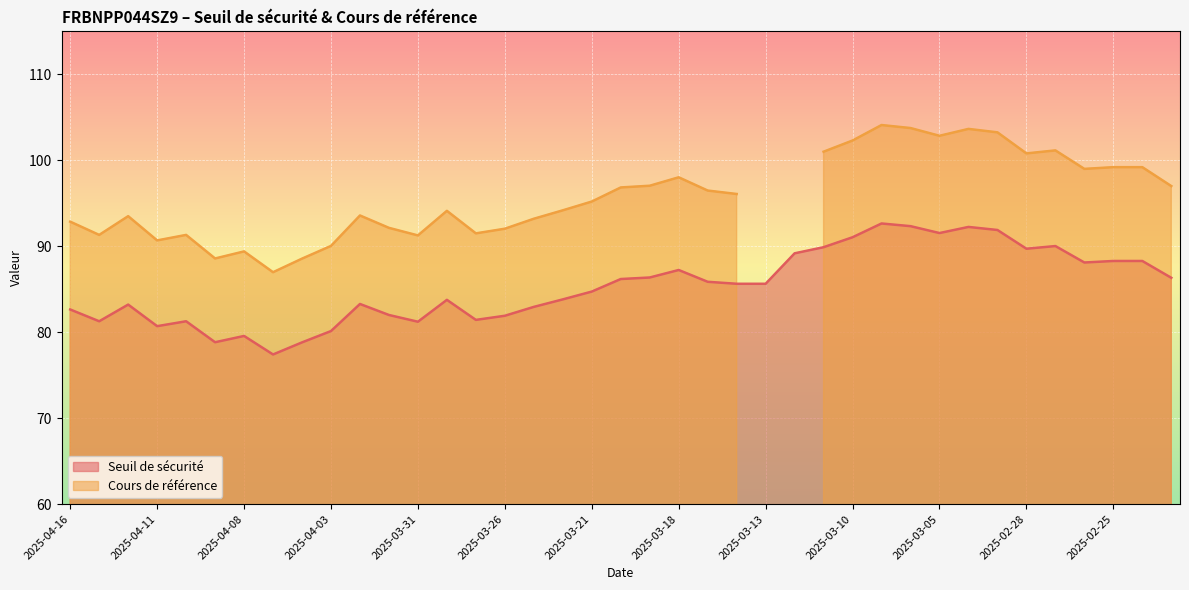

List the labels in order of value, smallest first.

2025-04-07, 2025-04-04, 2025-04-09, 2025-04-08, 2025-04-03, 2025-04-11, 2025-03-31, 2025-04-15, 2025-04-10, 2025-03-27, 2025-03-26, 2025-04-01, 2025-04-16, 2025-03-25, 2025-04-14, 2025-04-02, 2025-03-28, 2025-03-24, 2025-03-21, 2025-03-14, 2025-03-13, 2025-03-17, 2025-03-20, 2025-02-21, 2025-03-19, 2025-03-18, 2025-02-26, 2025-02-25, 2025-02-24, 2025-03-12, 2025-02-28, 2025-03-11, 2025-02-27, 2025-03-10, 2025-03-05, 2025-03-03, 2025-03-04, 2025-03-06, 2025-03-07